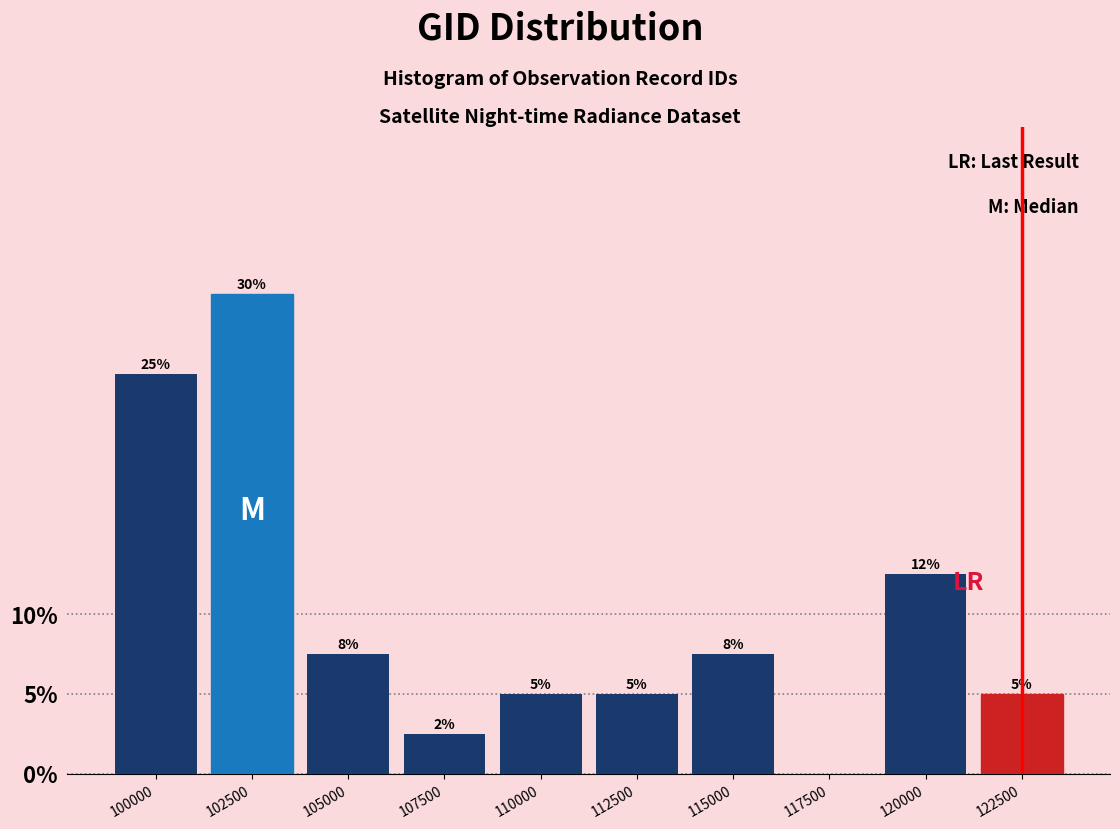

At which label is the value closest to 15?

120000